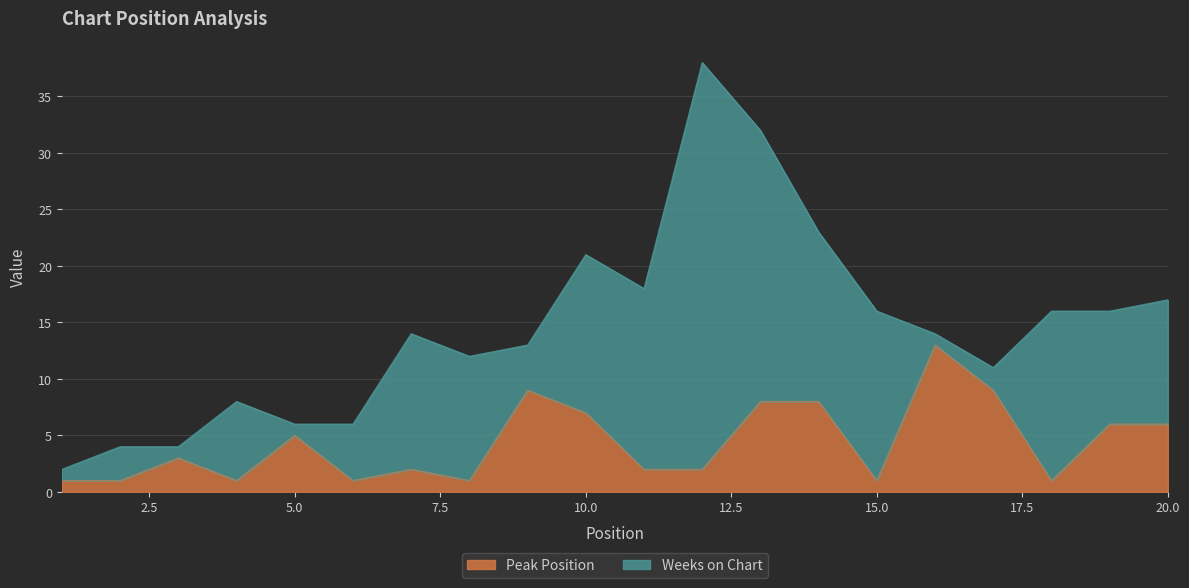

Rank the categories by value from lowest to highest.

1, 2, 4, 6, 8, 15, 18, 7, 11, 12, 3, 5, 19, 20, 10, 13, 14, 9, 17, 16